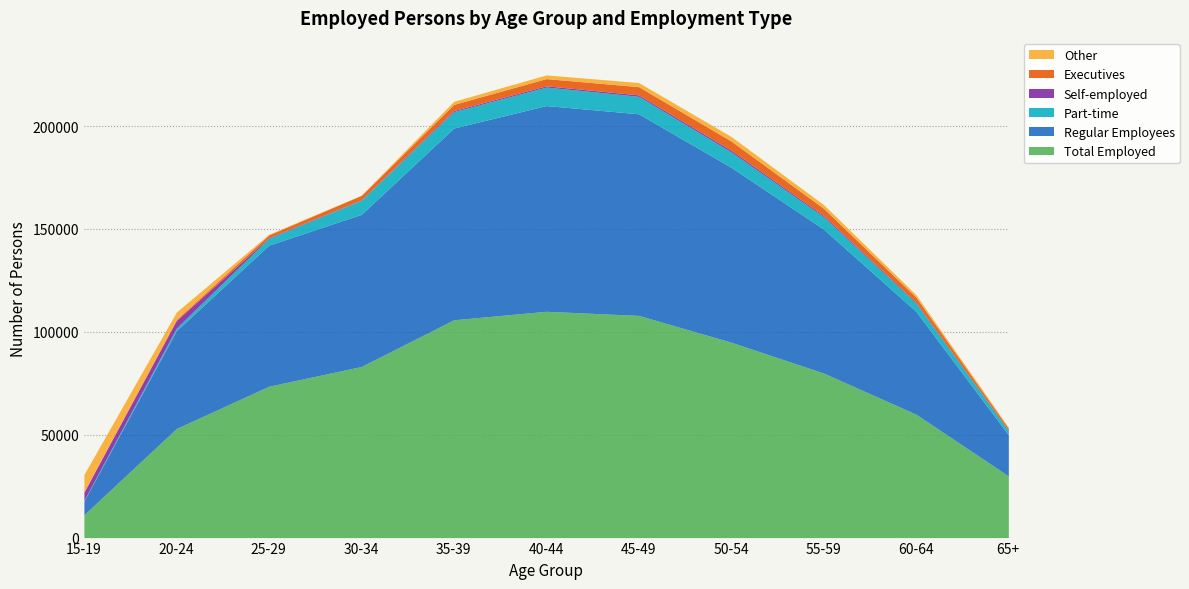

True or false: Part-time has more than 2 points higher than both neighbors.

False